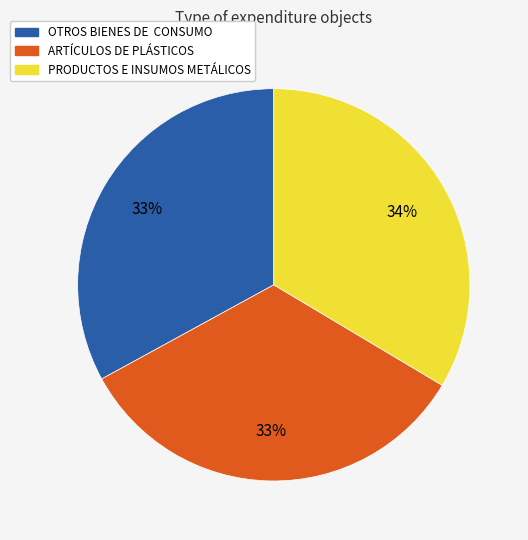

Count the number of slices in the pie.

3